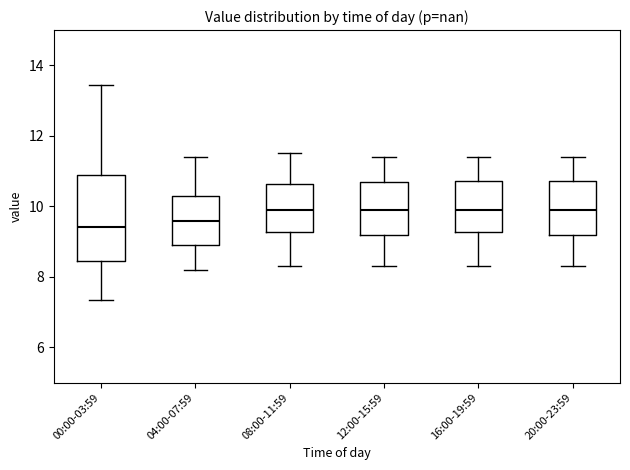

Which box is the tallest, from its lower edge to its upper edge?

00:00-03:59